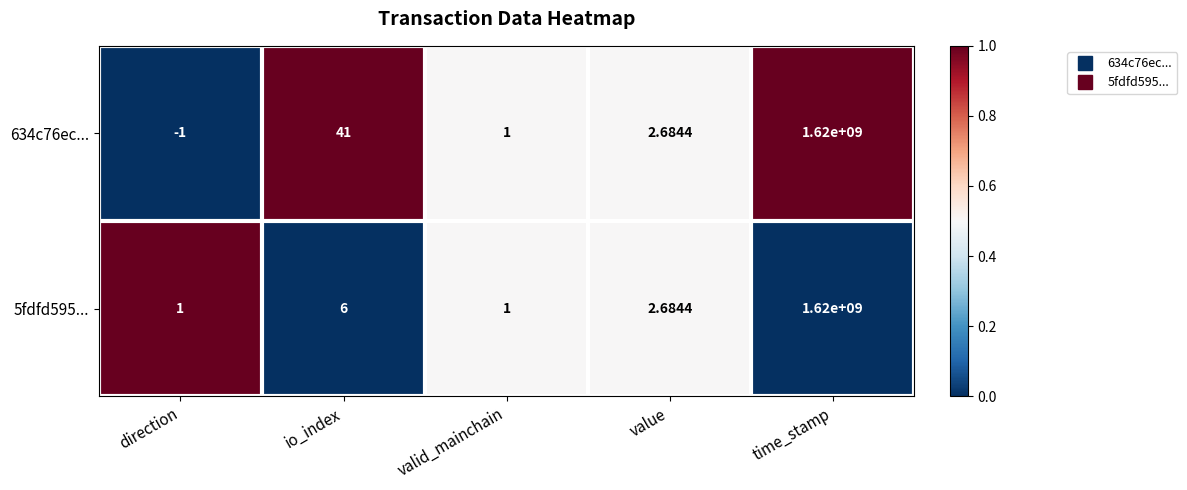

List the labels in order of 634c76ec... value, largest first.

time_stamp, io_index, value, valid_mainchain, direction